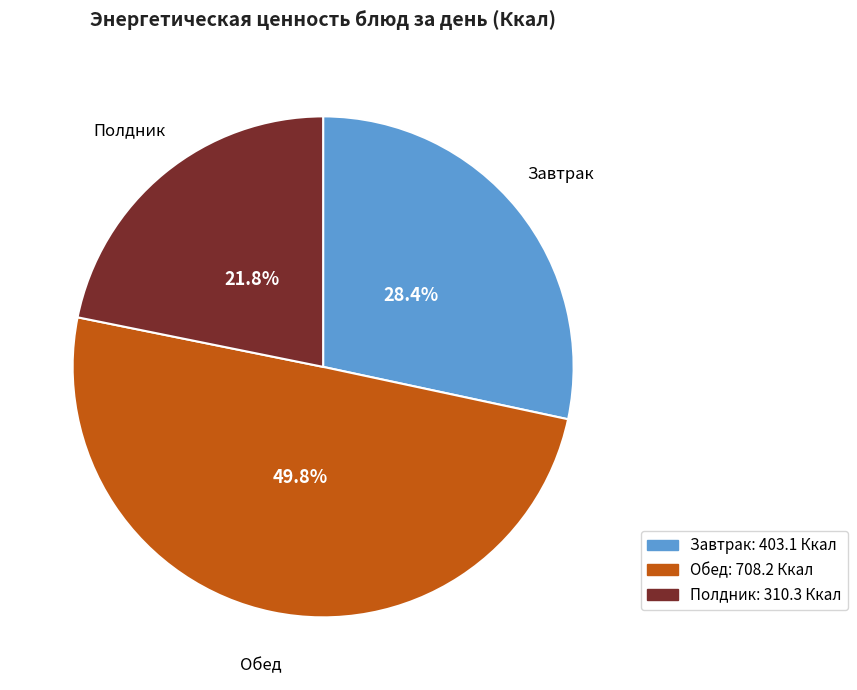

To the nearest percent, what is the combined percentage of Полдник and Завтрак?

50%